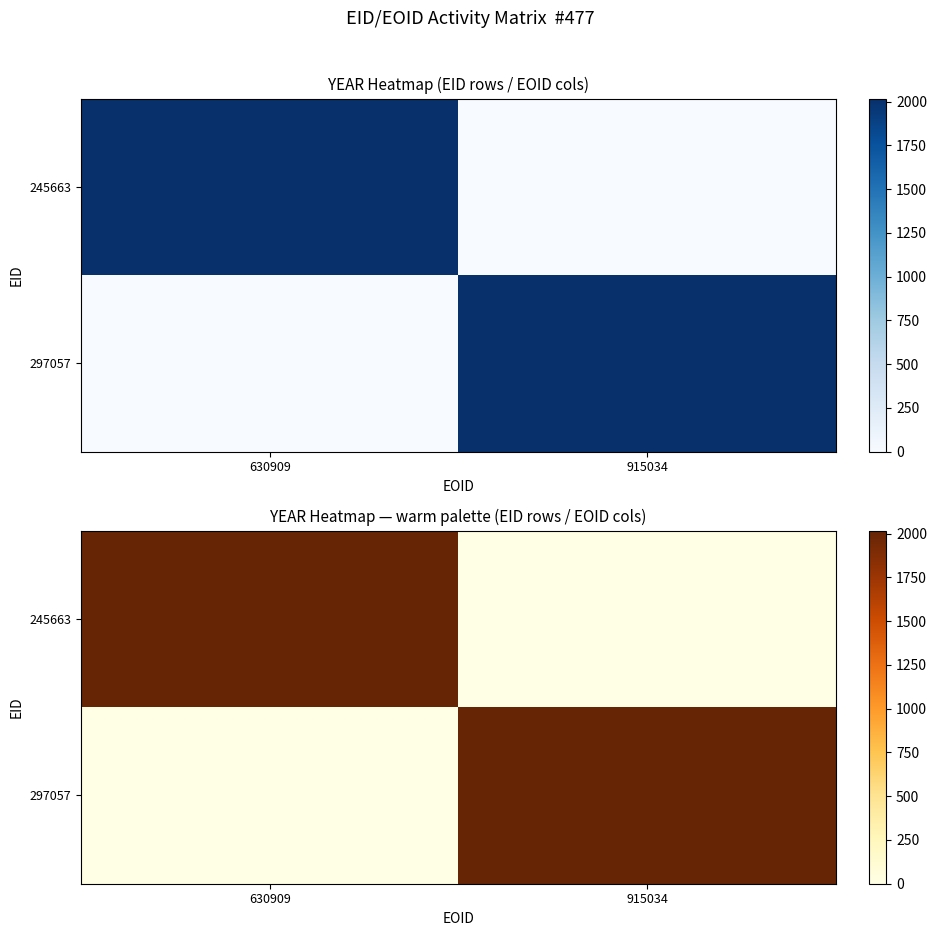

What is the difference between the highest and lowest values at 915034?

2017